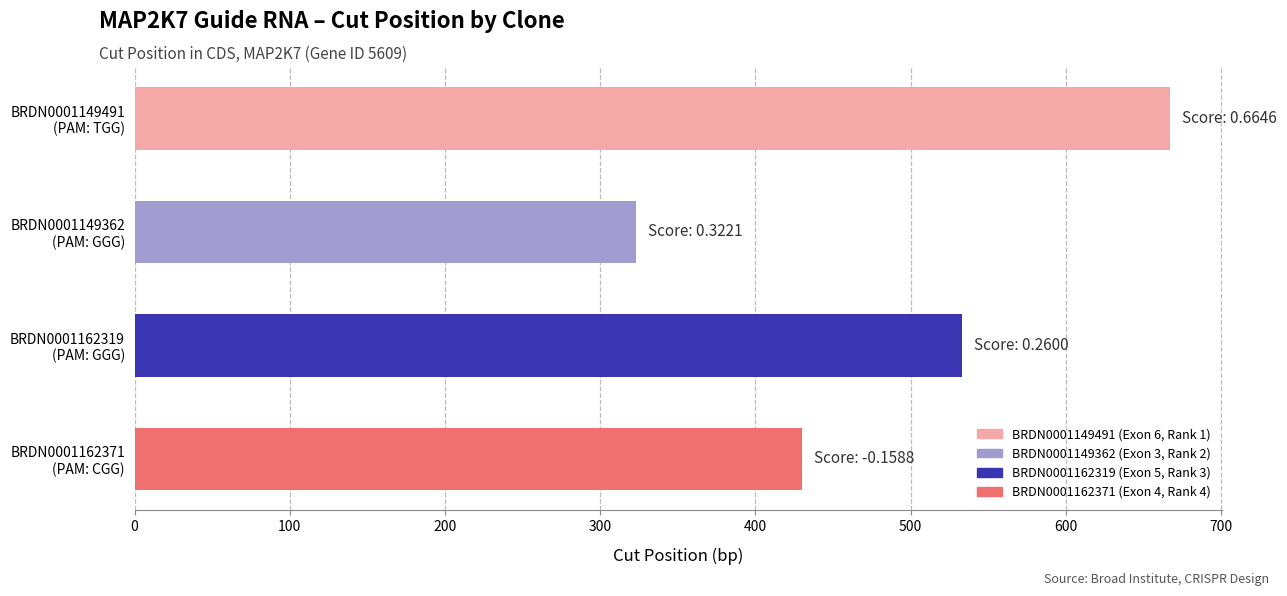

What is the difference between the maximum and minimum values?

344